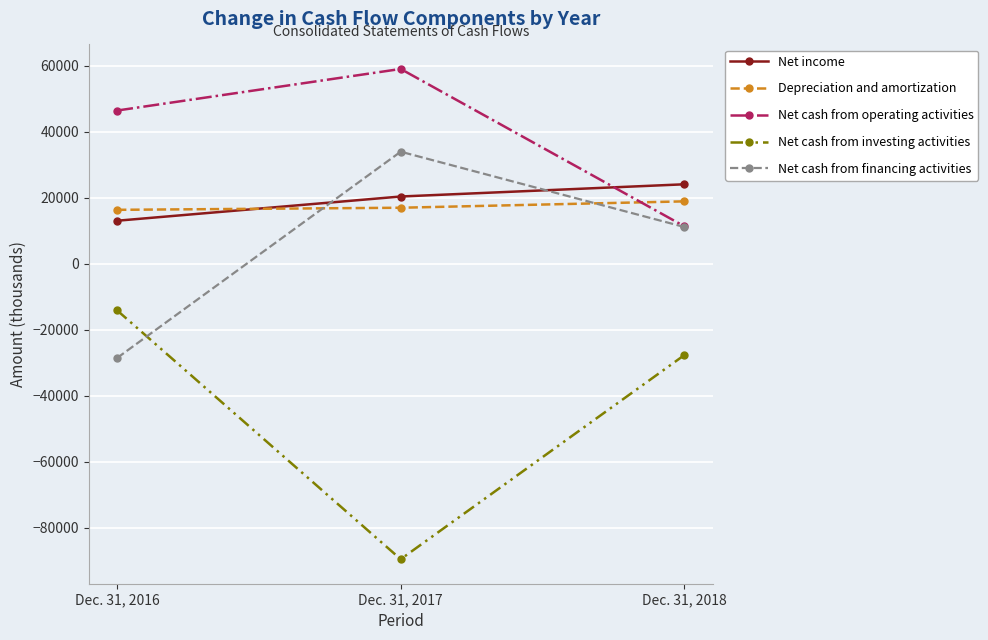

Is the value of Net cash from investing activities at Dec. 31, 2017 greater than the value of Depreciation and amortization at Dec. 31, 2017?

No